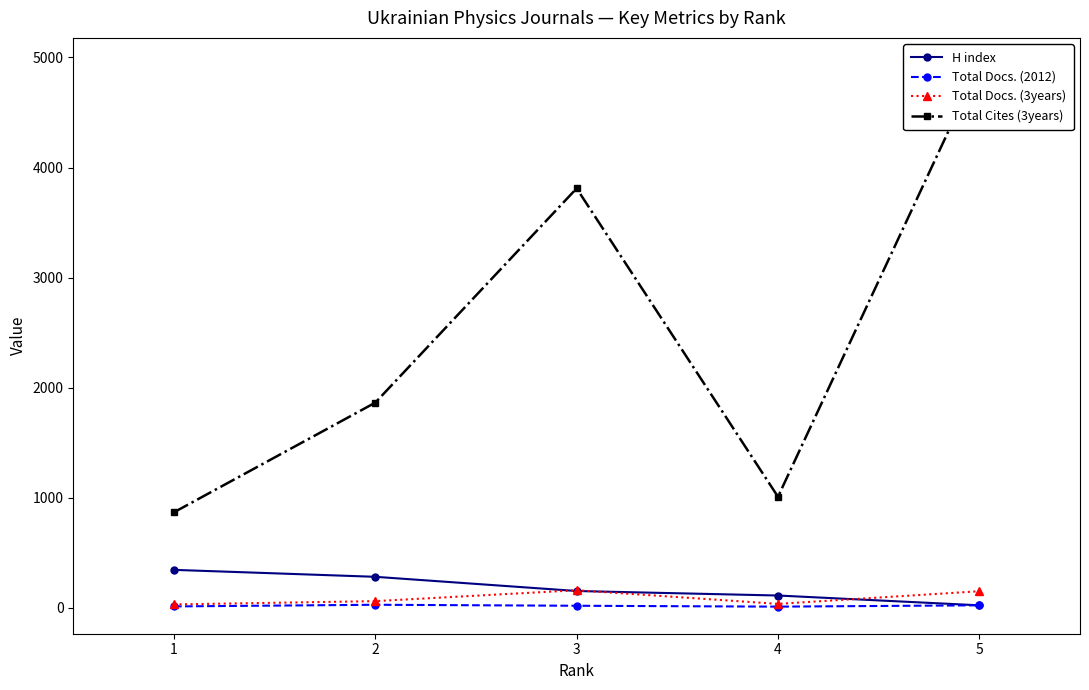

True or false: Total Docs. (2012) and Total Docs. (3years) cross at least once.

False